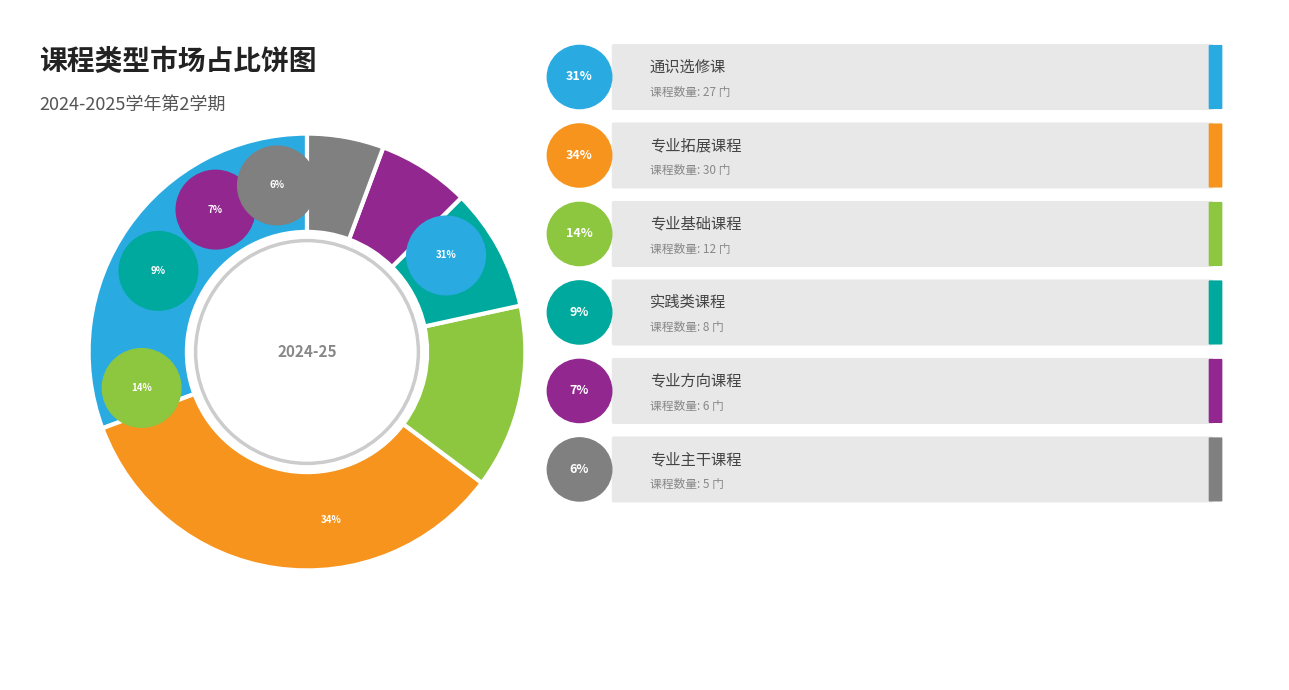

What percentage do 专业基础课程 and 专业方向课程 together represent?

20.5%